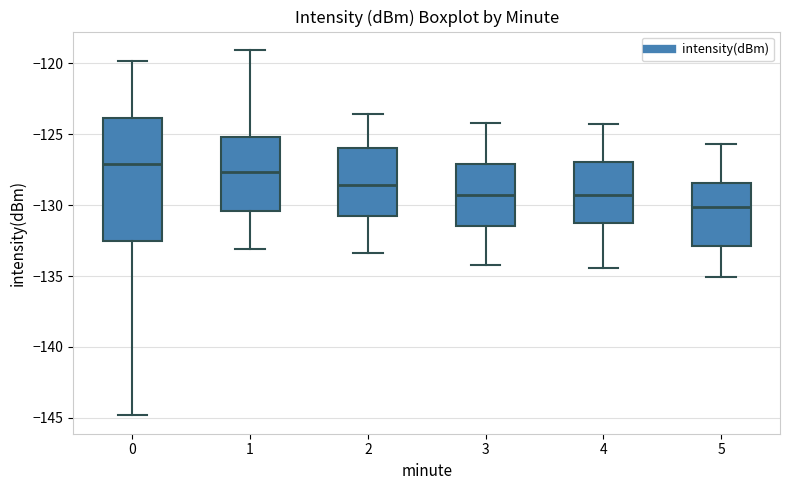

Reading left to right, read every box against the y-axis: the position of its median line, the range the box covers, and the ends of its whiskers. The values are not printed on the chart, so give them approximately, as read against the axis.

0: median -127.0, box -132.5 to -124.0, whiskers -145.0 to -120.0
1: median -127.5, box -130.5 to -125.0, whiskers -133.0 to -119.0
2: median -128.5, box -130.5 to -126.0, whiskers -133.5 to -123.5
3: median -129.5, box -131.5 to -127.0, whiskers -134.0 to -124.0
4: median -129.5, box -131.5 to -127.0, whiskers -134.5 to -124.5
5: median -130.0, box -133.0 to -128.5, whiskers -135.0 to -125.5